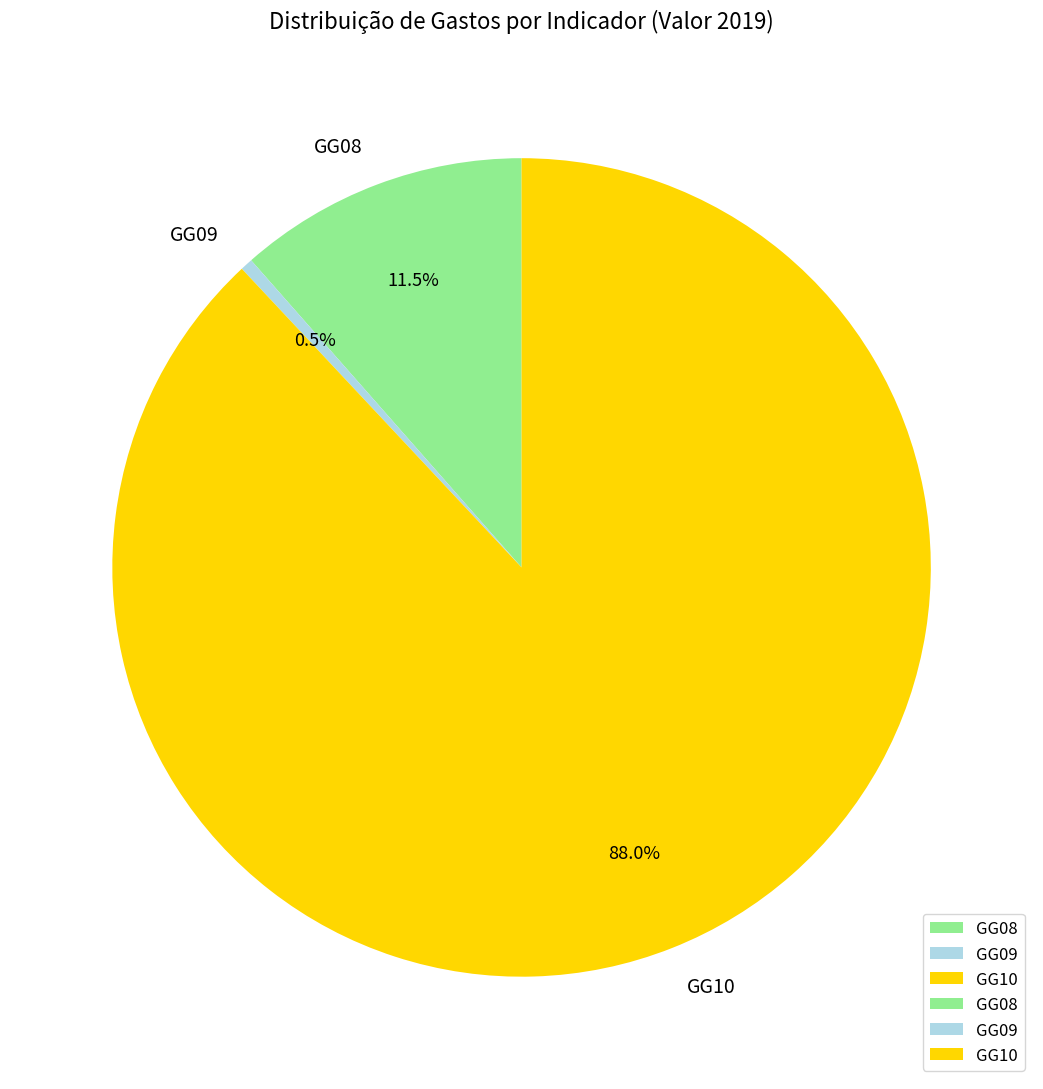

What is the ratio of the value at GG08 to the value at GG10?

0.1